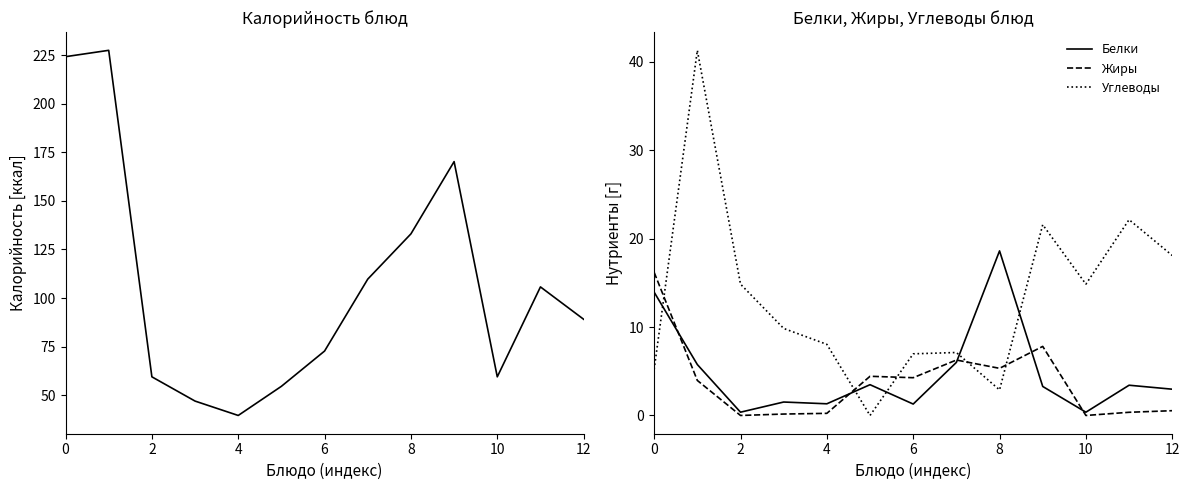

What is the approximate value of Калорийность at 12?

89.1